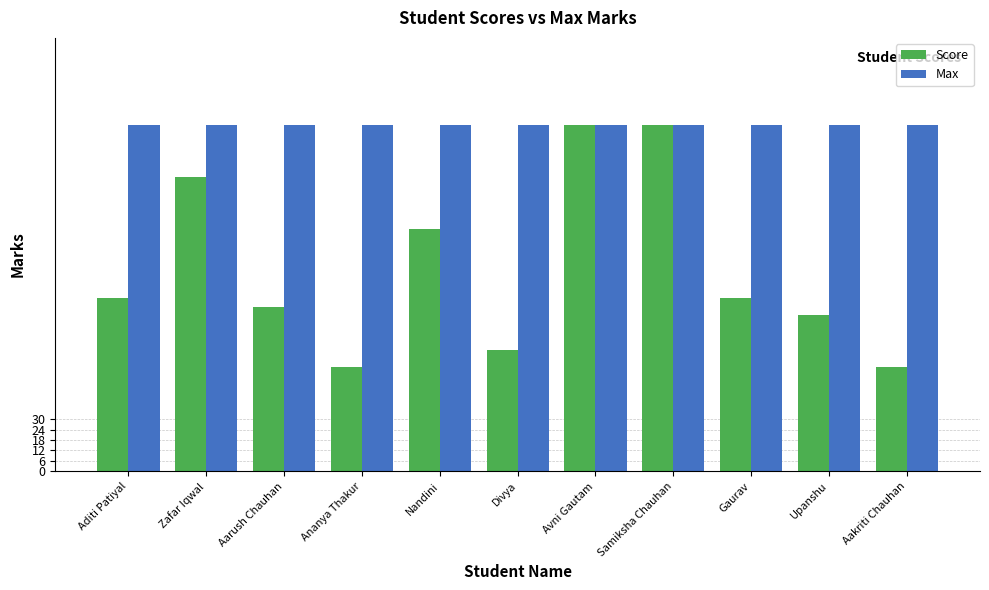

What is the label of the 11th bar from the left?

Aakriti Chauhan